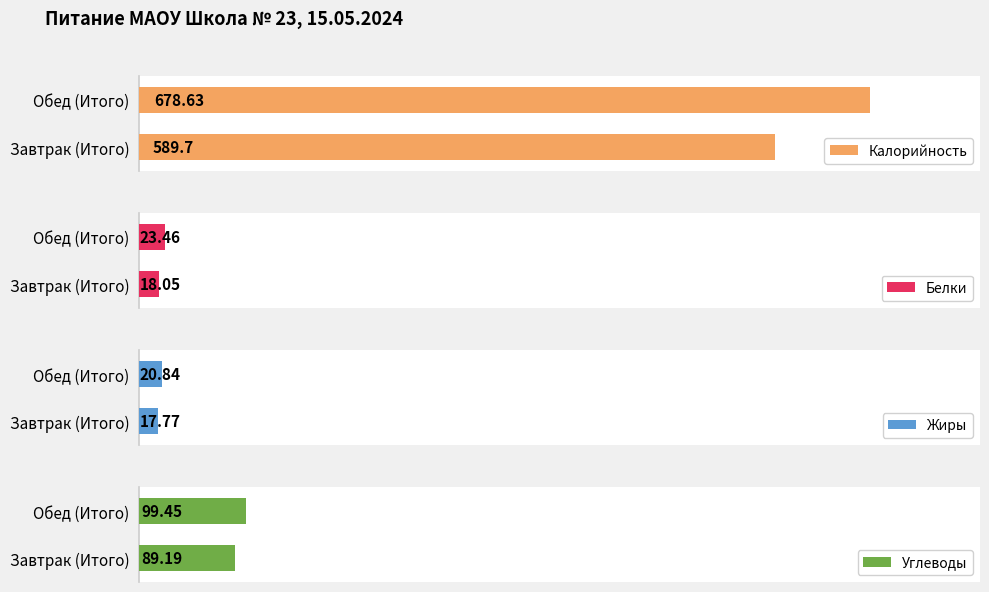

List the labels in order of Калорийность value, smallest first.

Завтрак (Итого), Обед (Итого)